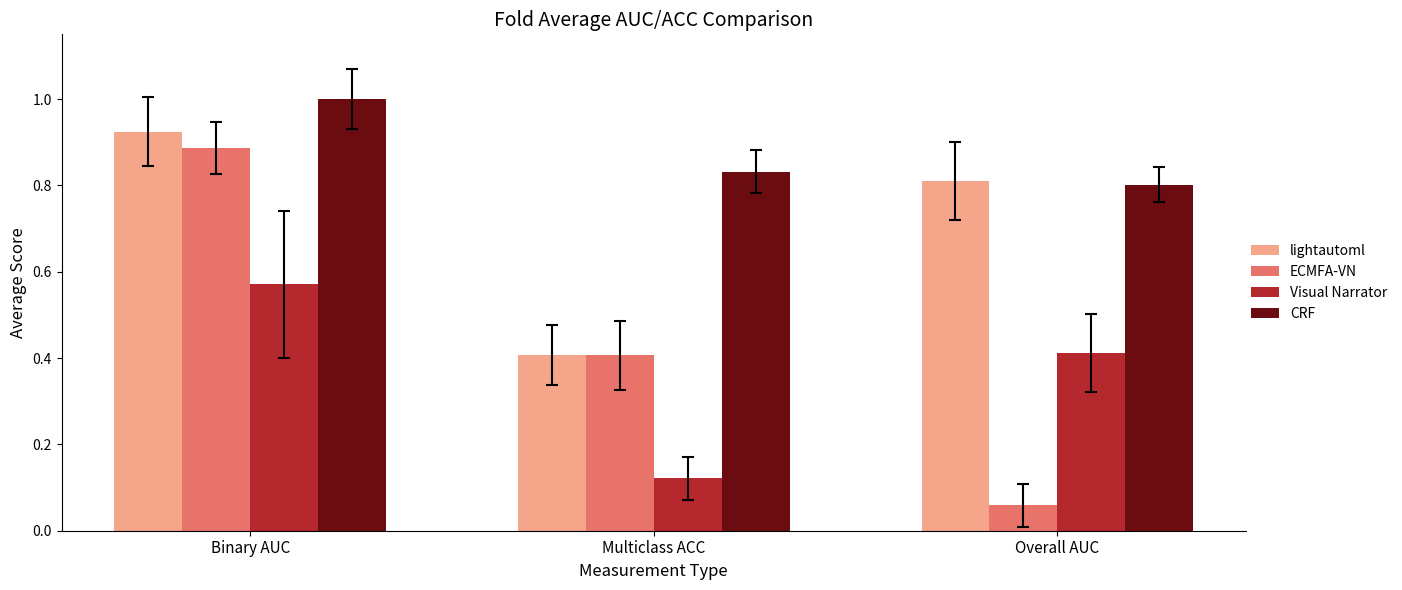

Where is lightautoml nearest to the value 0?

Multiclass ACC